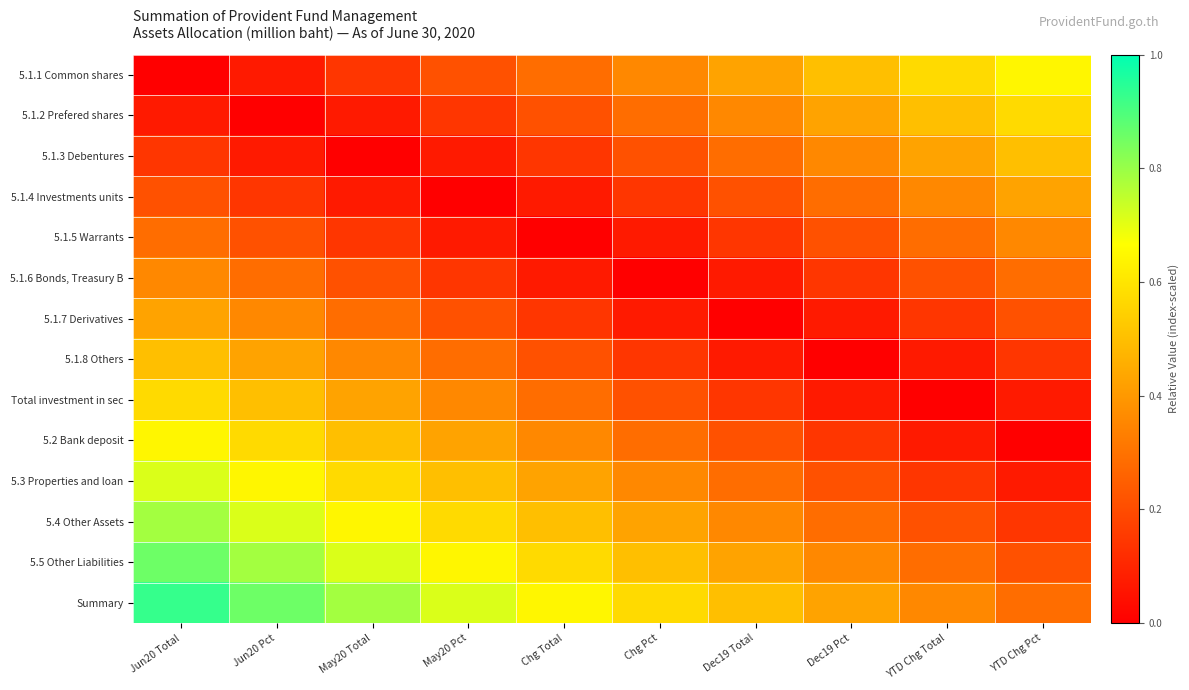

List the series in order of their peak value, lowest first.

5.1.5 Warrants, 5.1.6 Bonds, Treasury B, 5.1.4 Investments units, 5.1.7 Derivatives, 5.1.3 Debentures, 5.1.8 Others, 5.1.2 Prefered shares, Total investment in sec, 5.1.1 Common shares, 5.2 Bank deposit, 5.3 Properties and loan, 5.4 Other Assets, 5.5 Other Liabilities, Summary